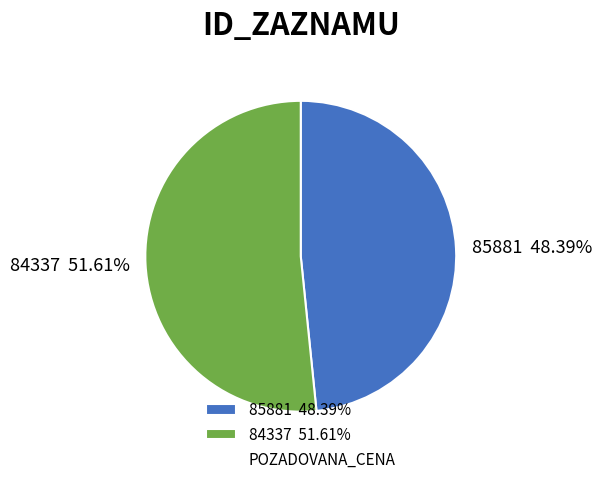

Is 84337 the majority of the pie?

Yes